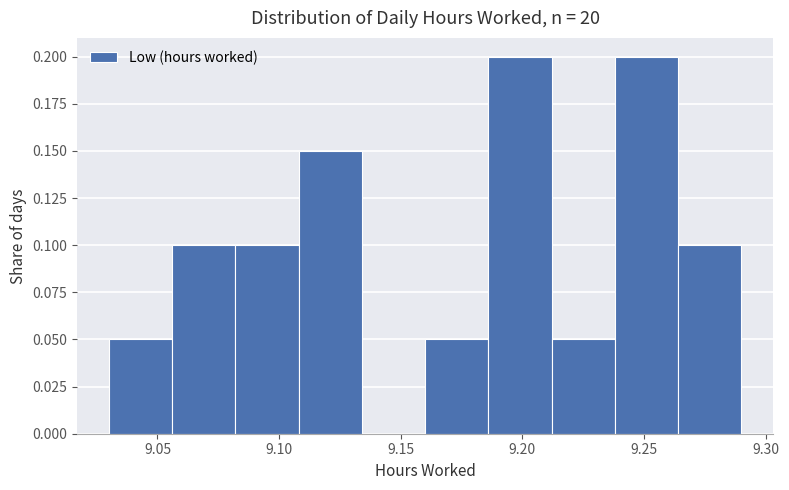

How tall is the bar that spans 9.160 to 9.186 on the x-axis? Neither the bar edges nor the heights are printed on the chart, so give them approximately, as read against the axes.

0.05